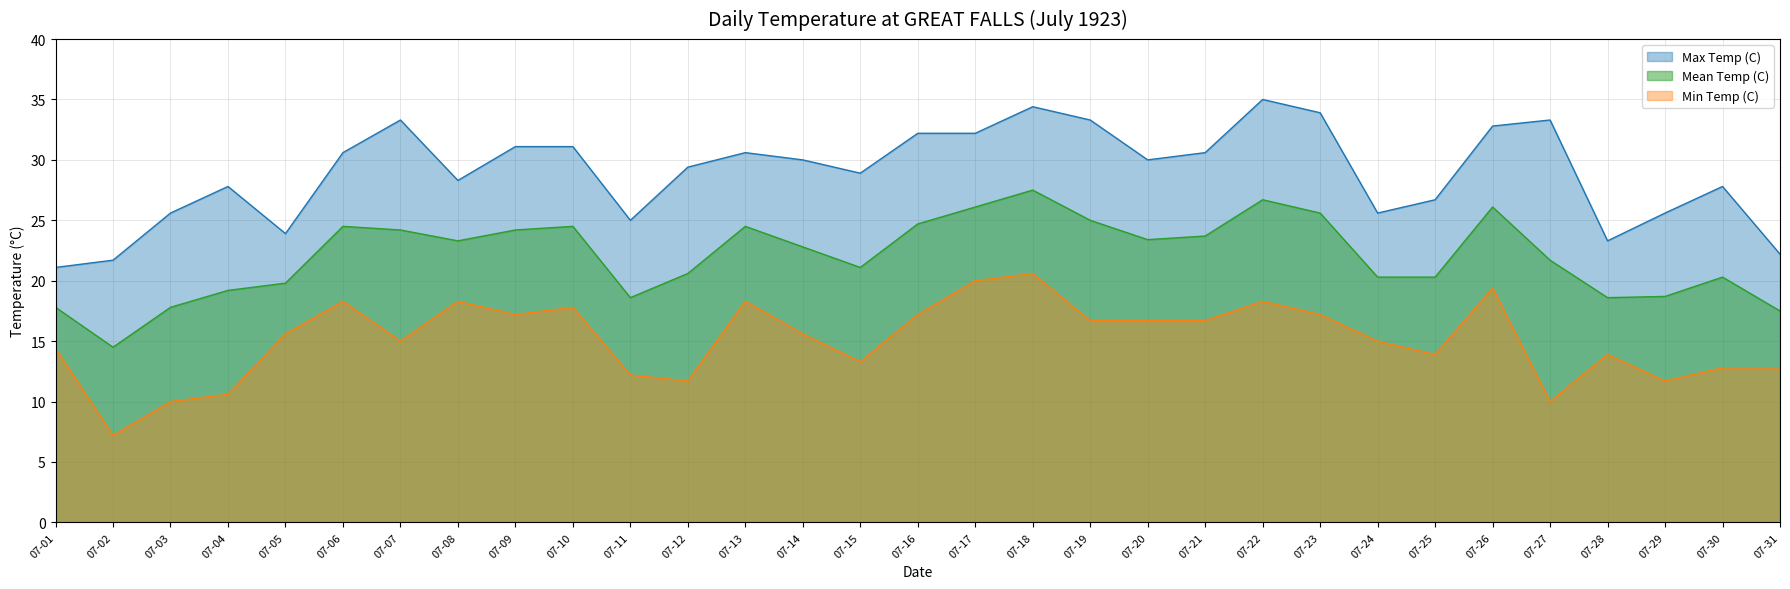

What is the sum of the Max Temp (C) values at 07-02 and 07-20?

51.7